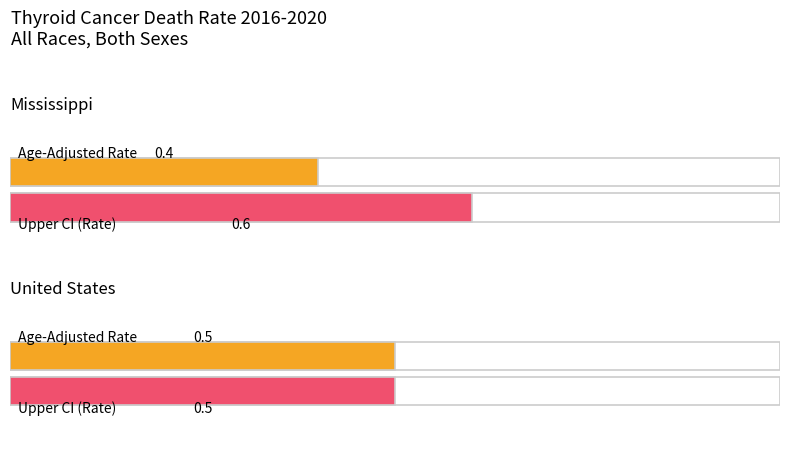

The value of Age-Adjusted Death Rate at United States is 0.5. True or false?

True